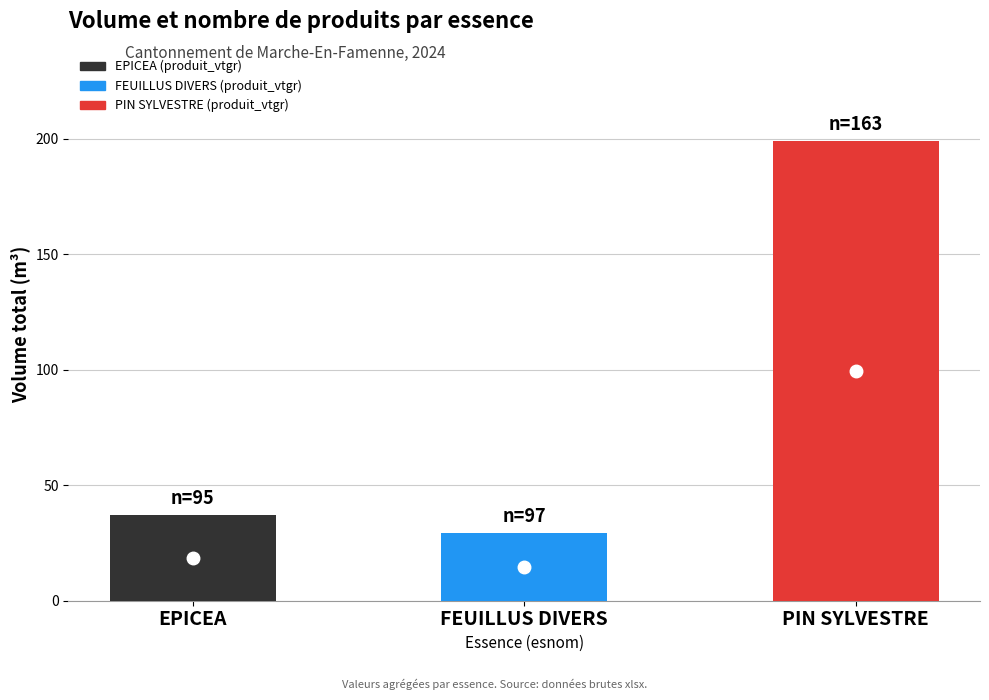

What is the sum of the values at PIN SYLVESTRE and EPICEA?

236.2